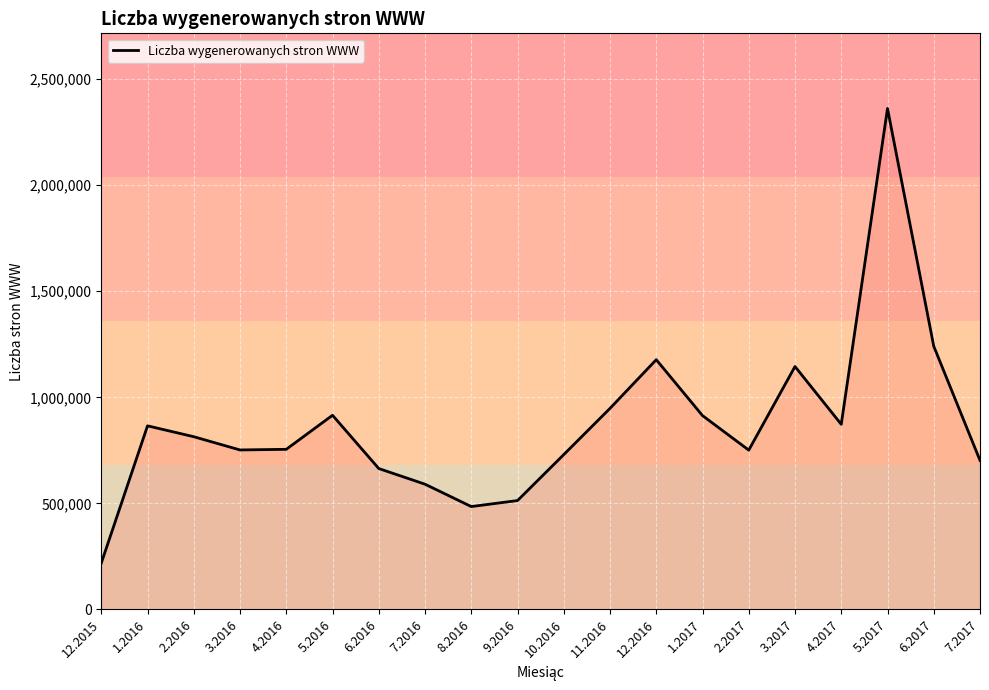

At which category does the data reach its first local peak?

1.2016